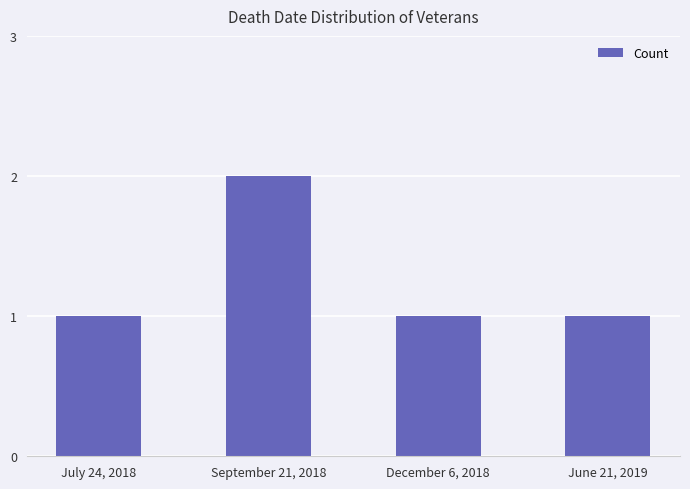

What is the sum of all values?

5